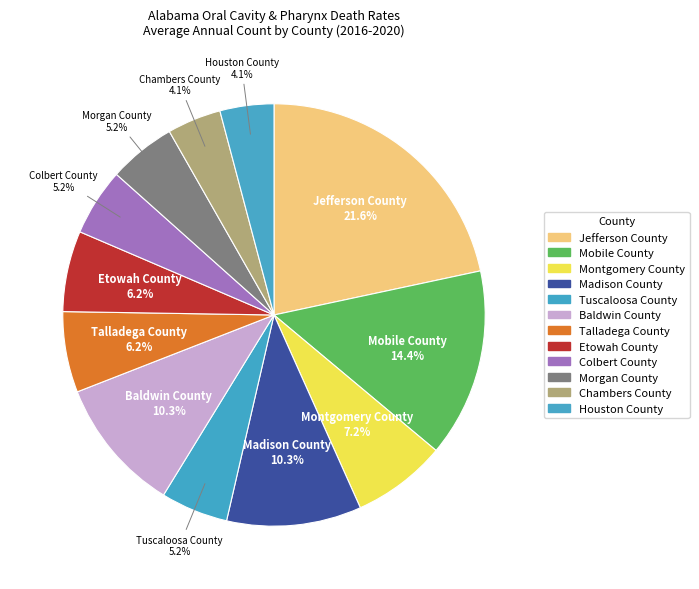

How many segments does this pie chart have?

12